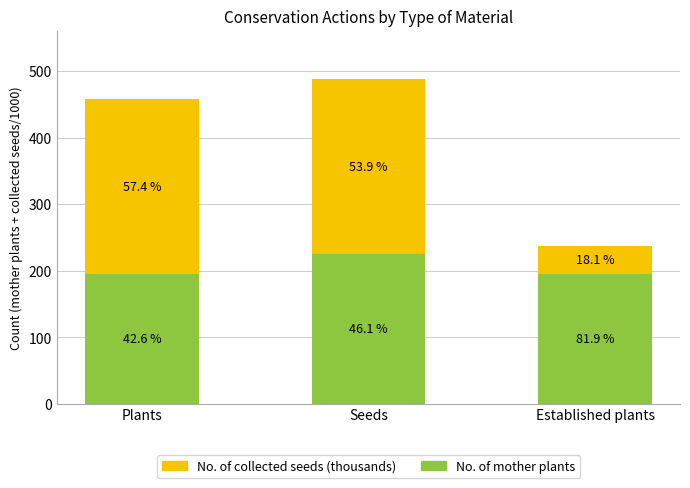

At how many categories does at least one series exceed 133?

3